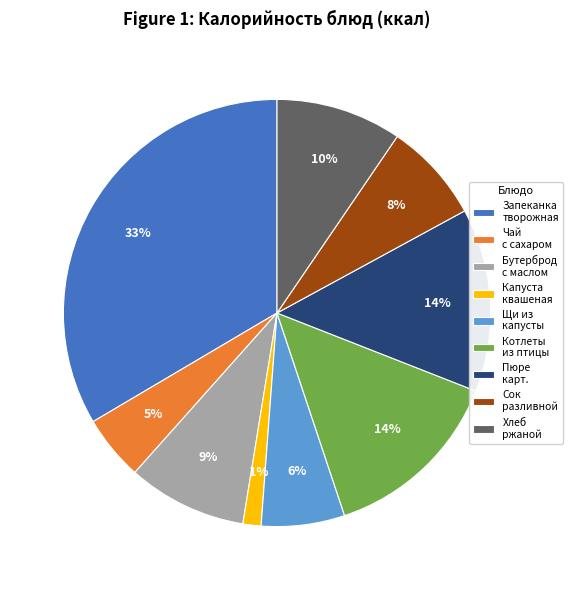

Which slice is the largest?

Запеканка творожная